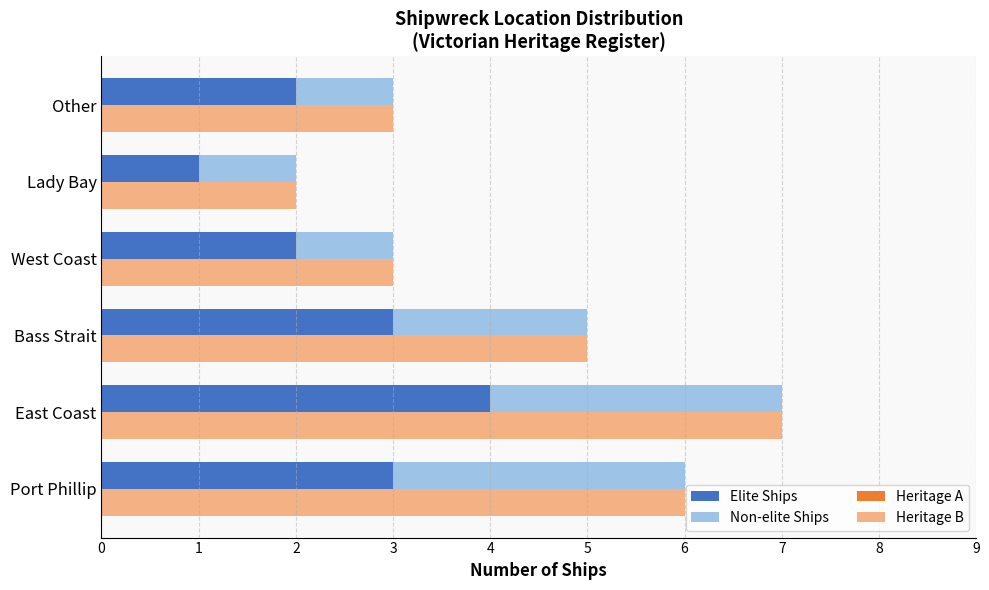

What is the sum of the Elite Ships values at Bass Strait and Port Phillip?

6.0